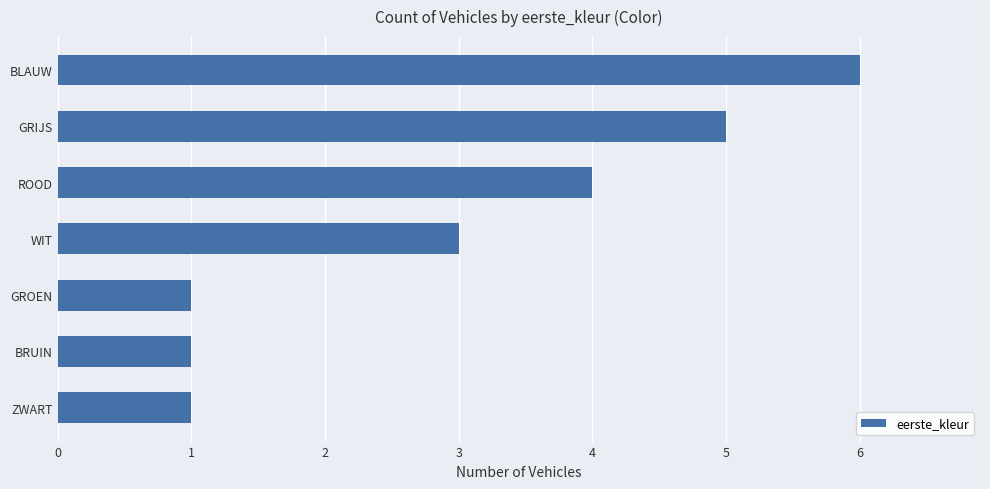

The value at GROEN is 2. True or false?

False